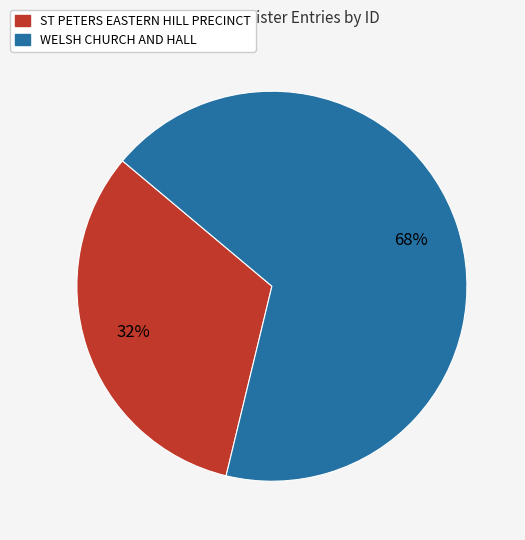

The ST PETERS EASTERN HILL PRECINCT slice represents 32% of the pie. True or false?

True